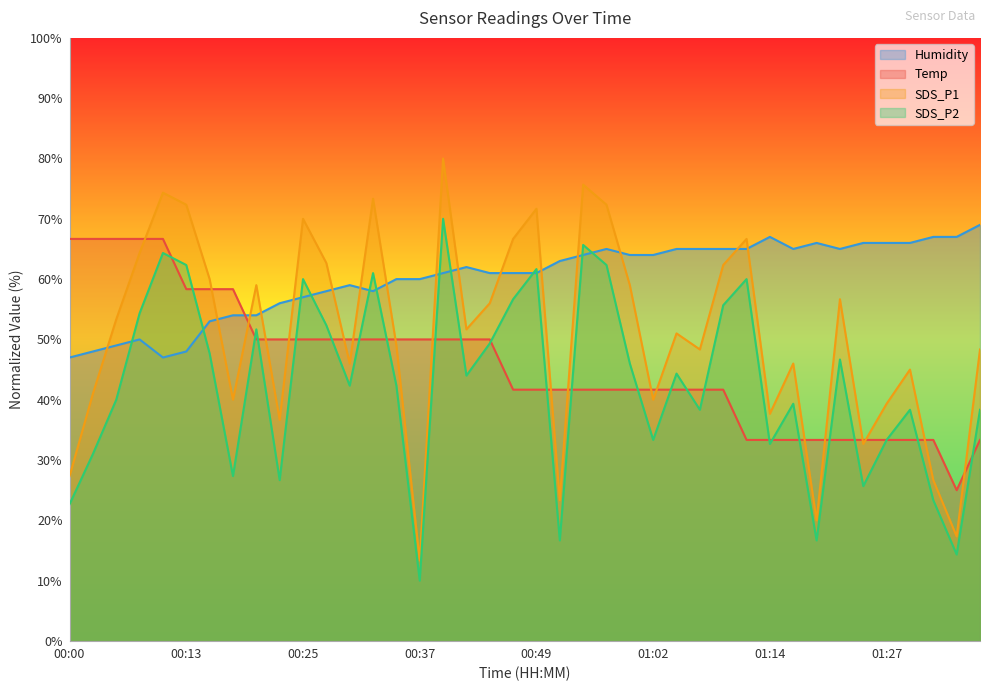

Rank the series by their maximum value, from lowest to highest.

Temp, Humidity, SDS_P2, SDS_P1